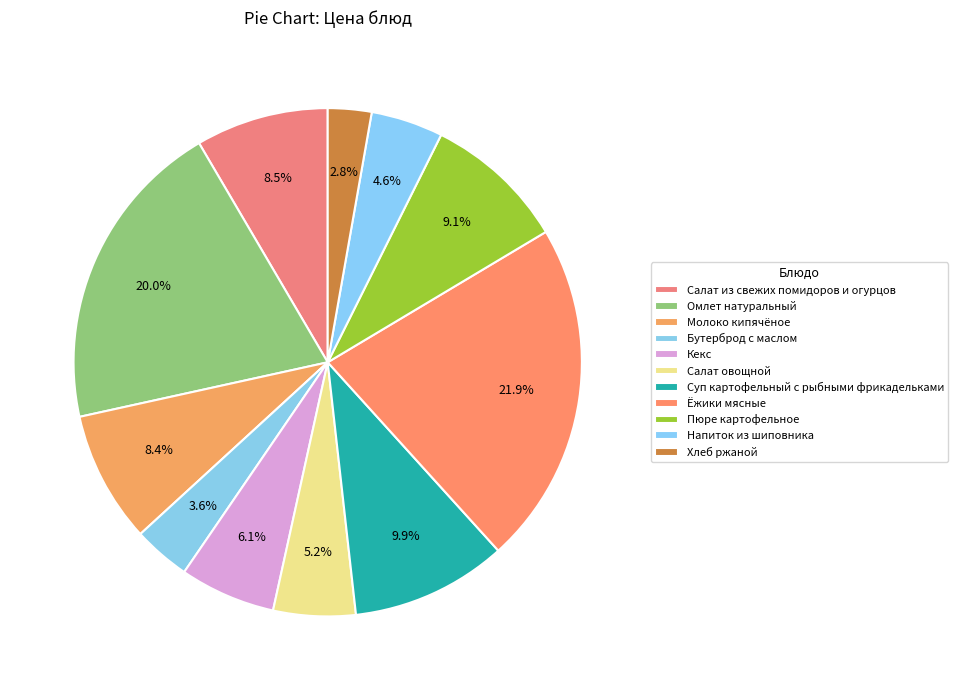

What percentage do Суп картофельный с рыбными фрикадельками and Напиток из шиповника together represent?

14.5%